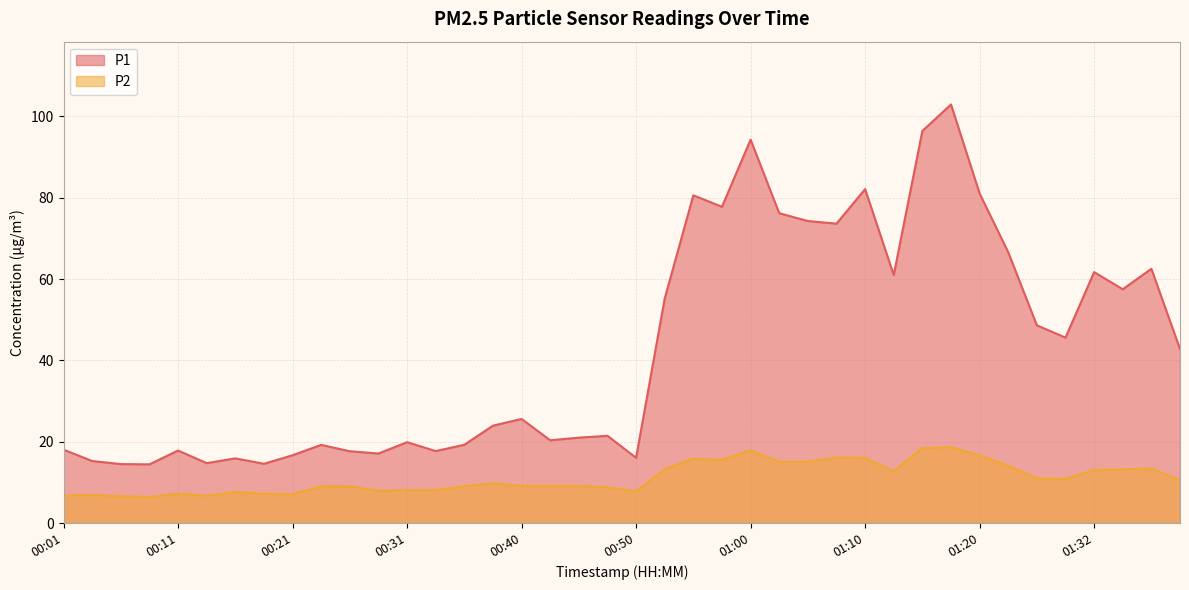

How many values in the P1 series are below 25?

20